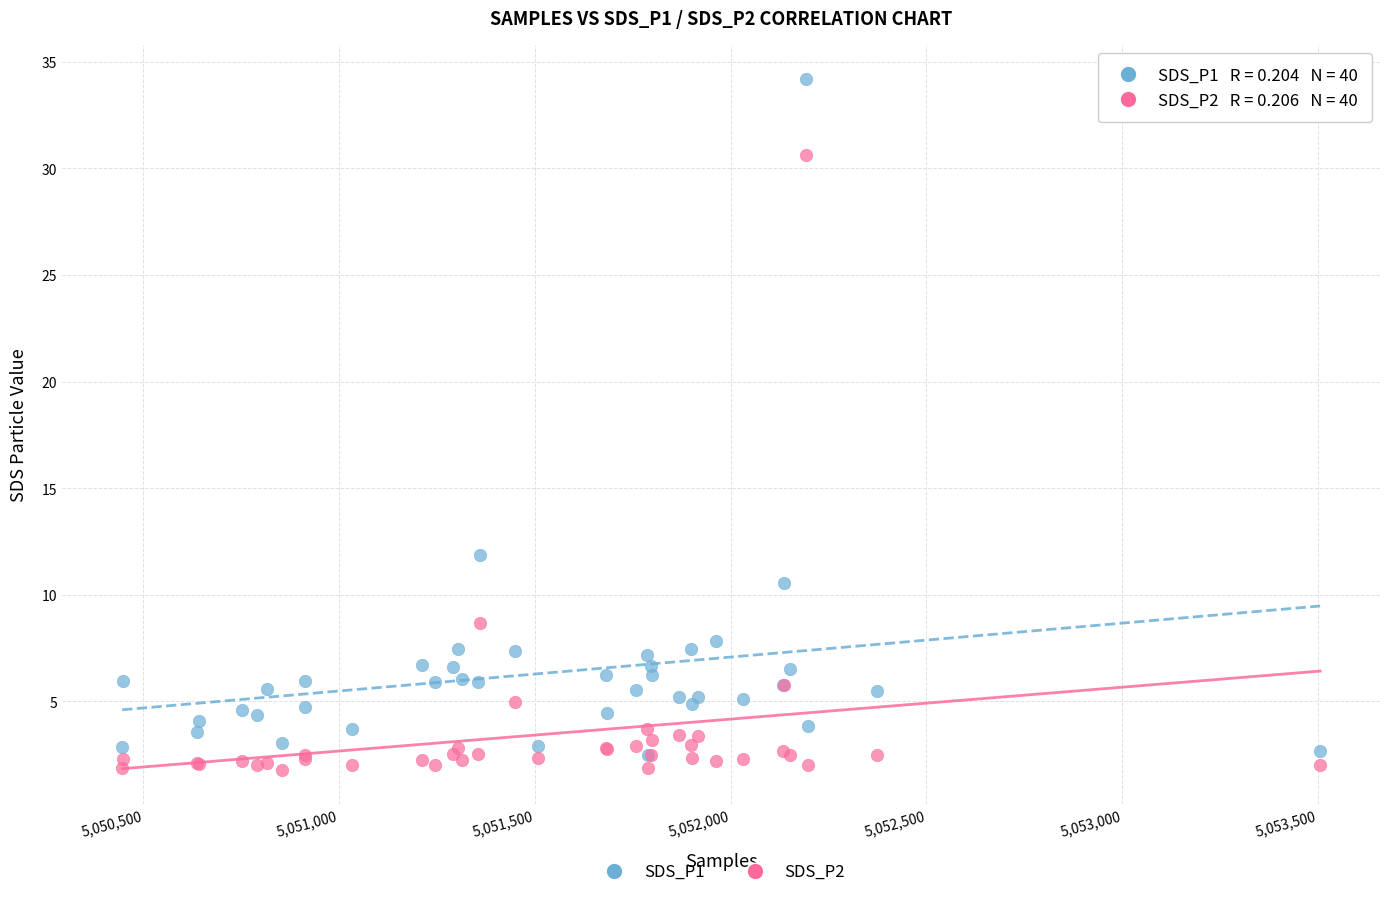

What are all the series names shown in the legend?

SDS_P1, SDS_P2